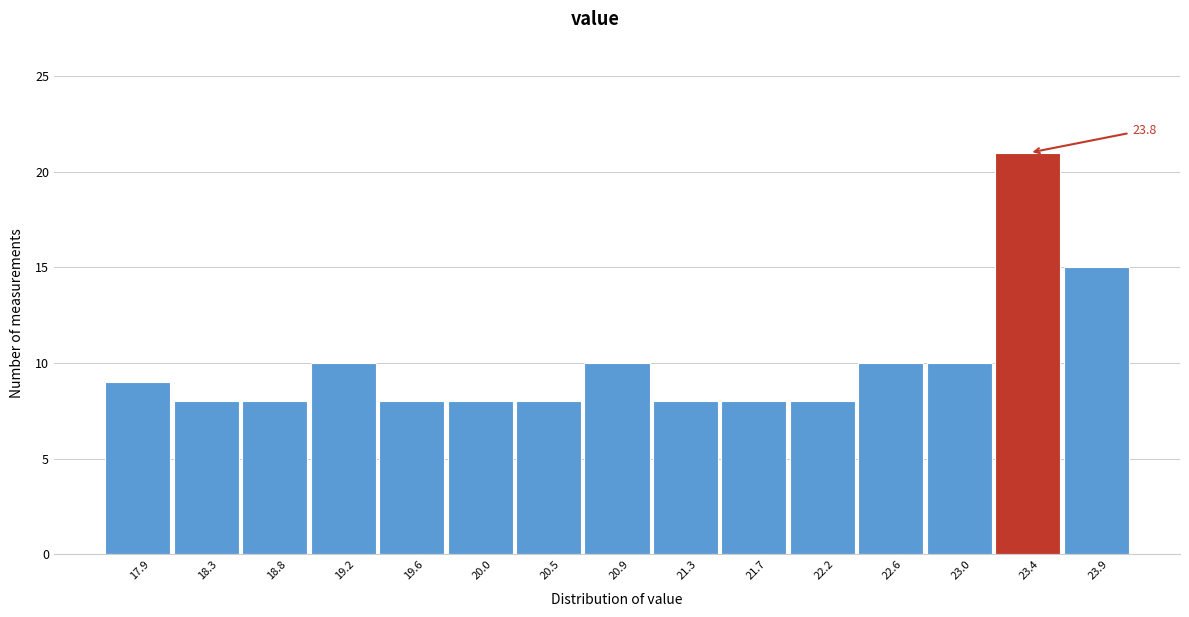

Reading left to right, list all the values displayed in this chart.

9	8	8	10	8	8	8	10	8	8	8	10	10	21	15